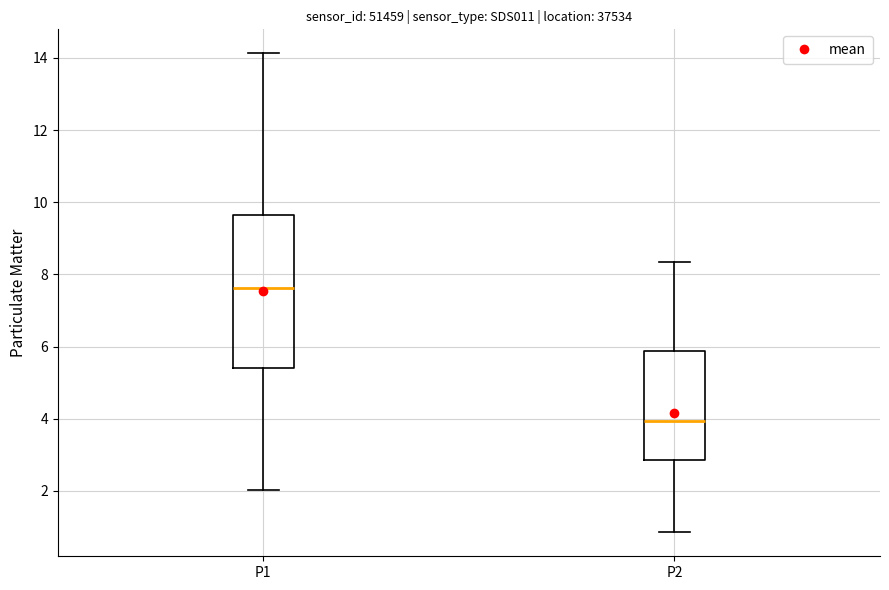

Reading left to right, read every box against the y-axis: the position of its median line, the range the box covers, and the ends of its whiskers. The values are not printed on the chart, so give them approximately, as read against the axis.

P1: median 7.6, box 5.4 to 9.6, whiskers 2.0 to 14.2
P2: median 4.0, box 2.8 to 5.8, whiskers 0.8 to 8.4